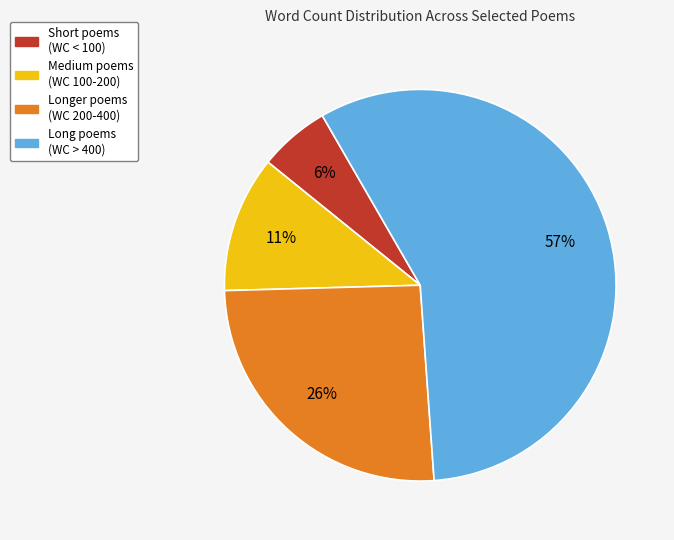

Between Medium poems (WC 100-200) and Long poems (WC > 400), which is larger?

Long poems (WC > 400)